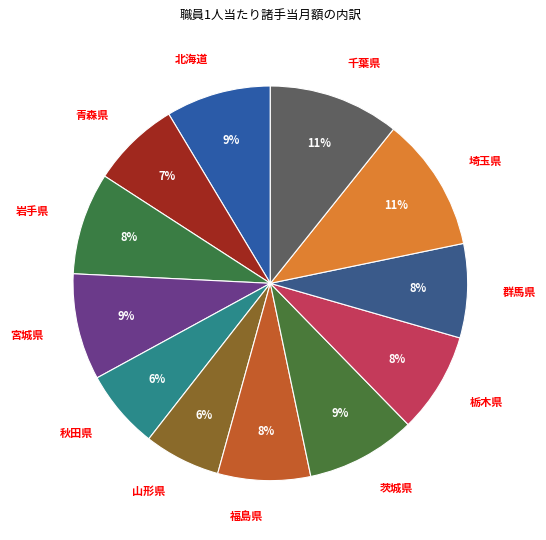

How many slices are in this pie chart?

12